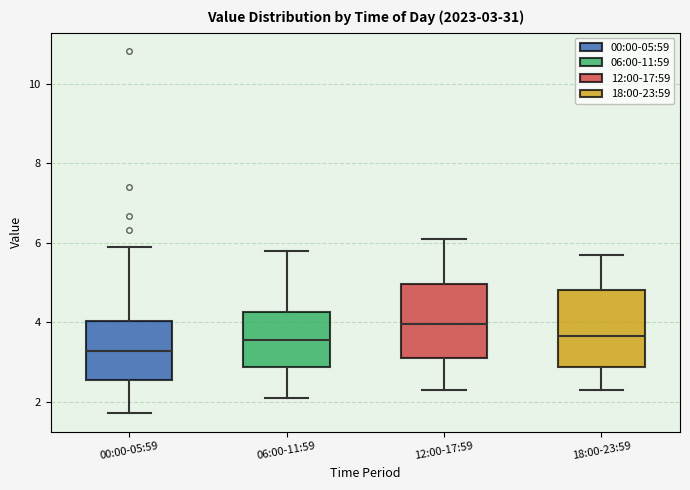

Which box has the lowest median line?

00:00-05:59